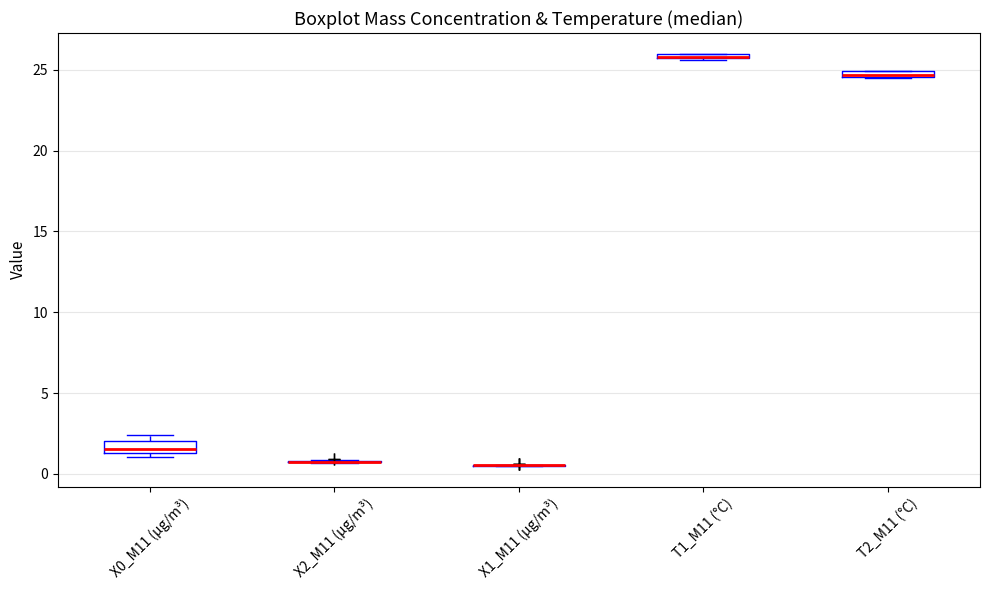

Where is the lower edge of the box for T1_M11 (°C) on the y-axis? The values are not printed on the chart, so give them approximately, as read against the axis.

25.5